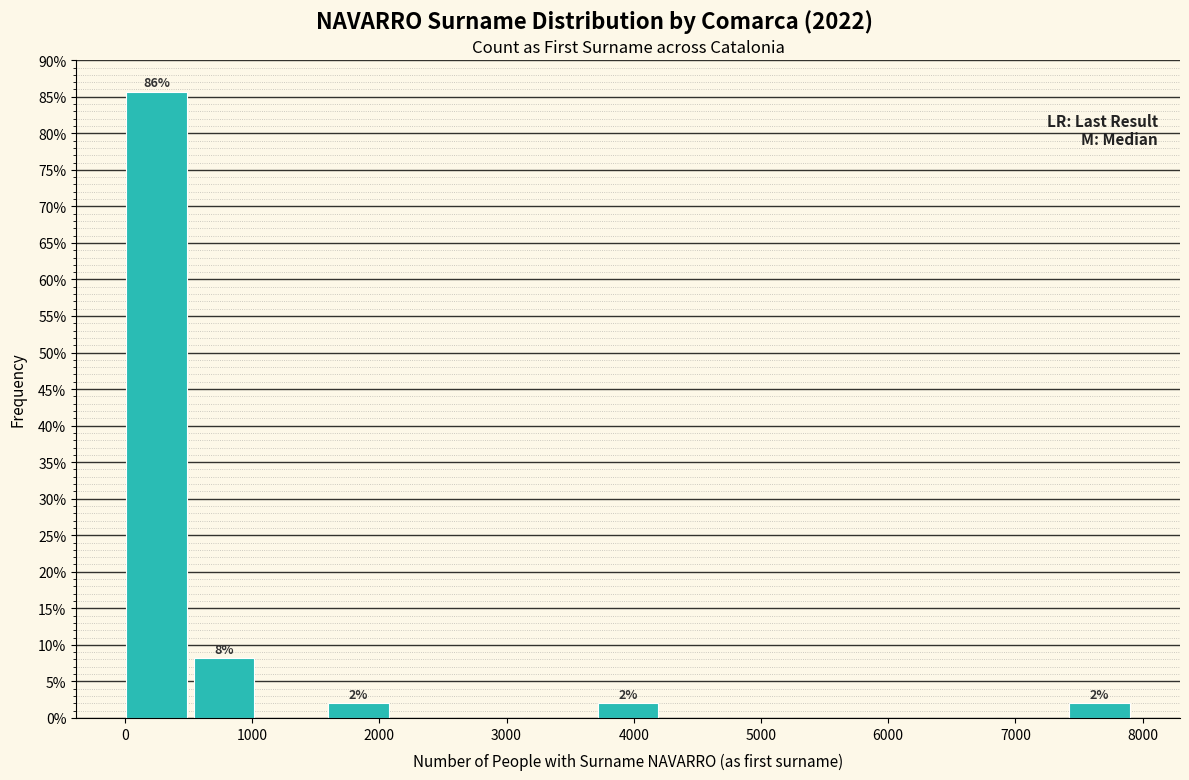

Over which range of the x-axis is the bar tallest?

0 to 500